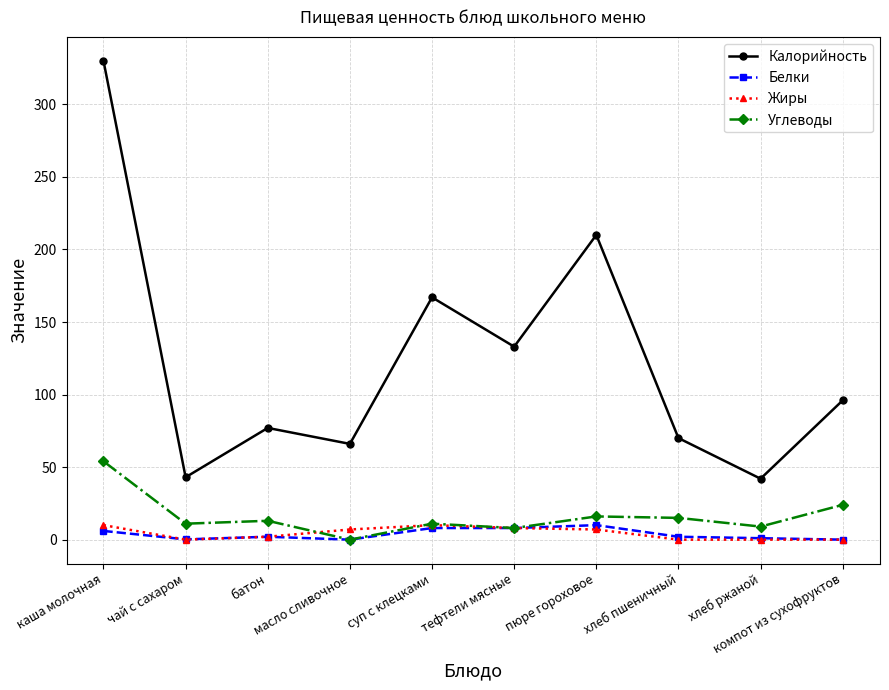

What position from the left is масло сливочное?

4